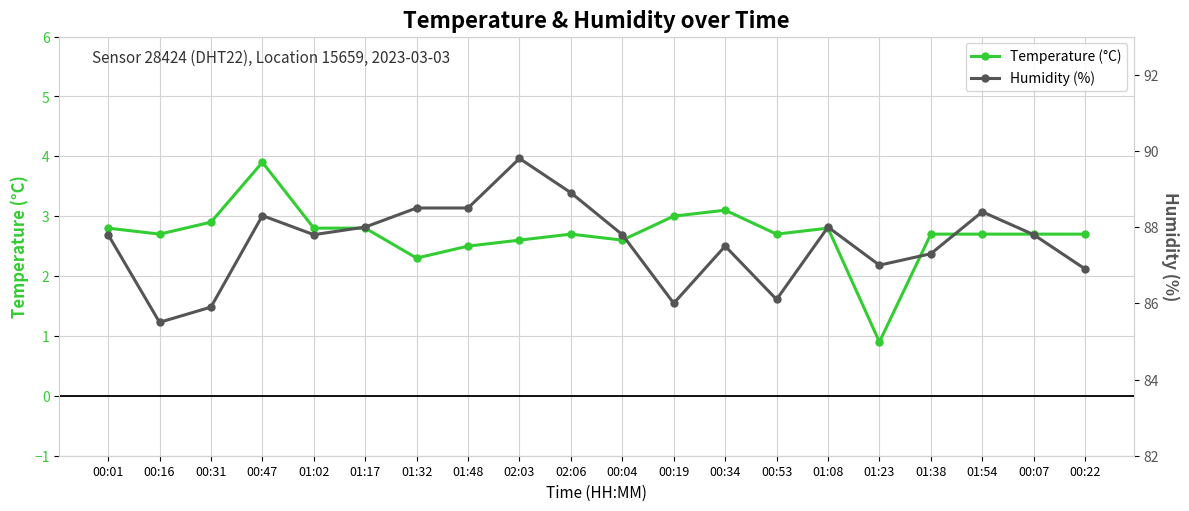

Read the Temperature (°C) value at 01:23.

0.9